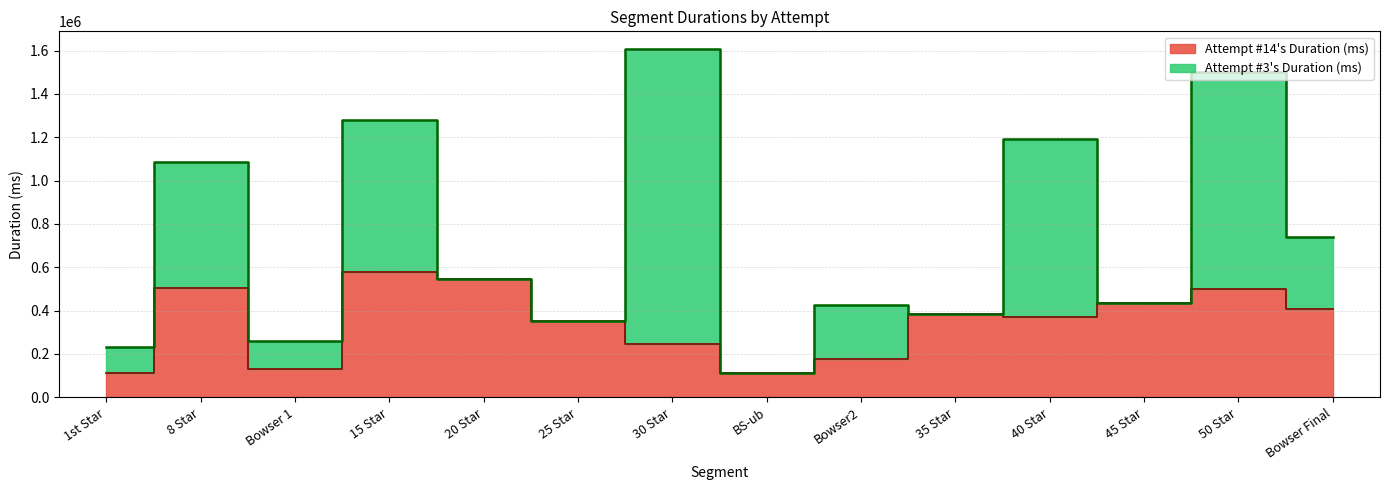

List the labels in order of value, largest first.

15 Star, 20 Star, 8 Star, 50 Star, 45 Star, Bowser Final, 35 Star, 40 Star, 25 Star, 30 Star, Bowser2, Bowser 1, 1st Star, BS-ub